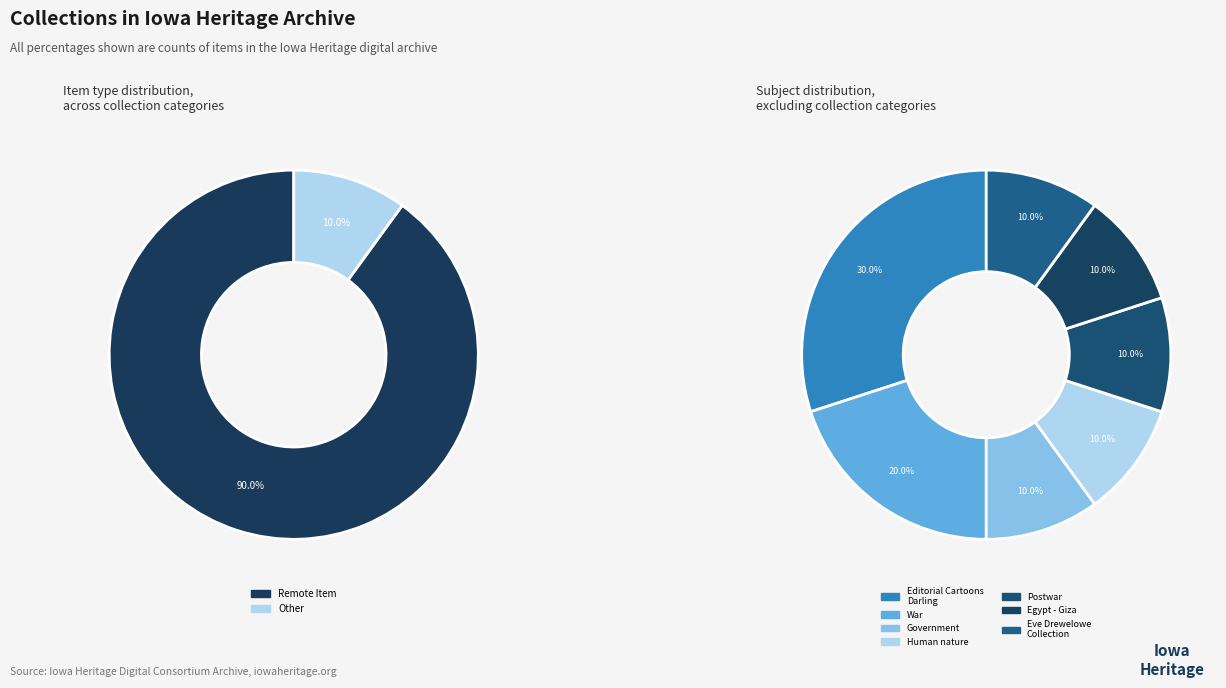

Which category has the biggest portion of the pie?

Editorial Cartoons of J.N. Ding Darling